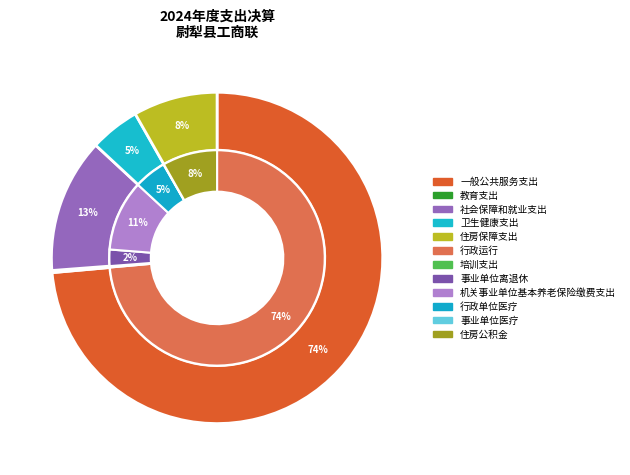

Is 社会保障和就业支出 the majority of the pie?

No